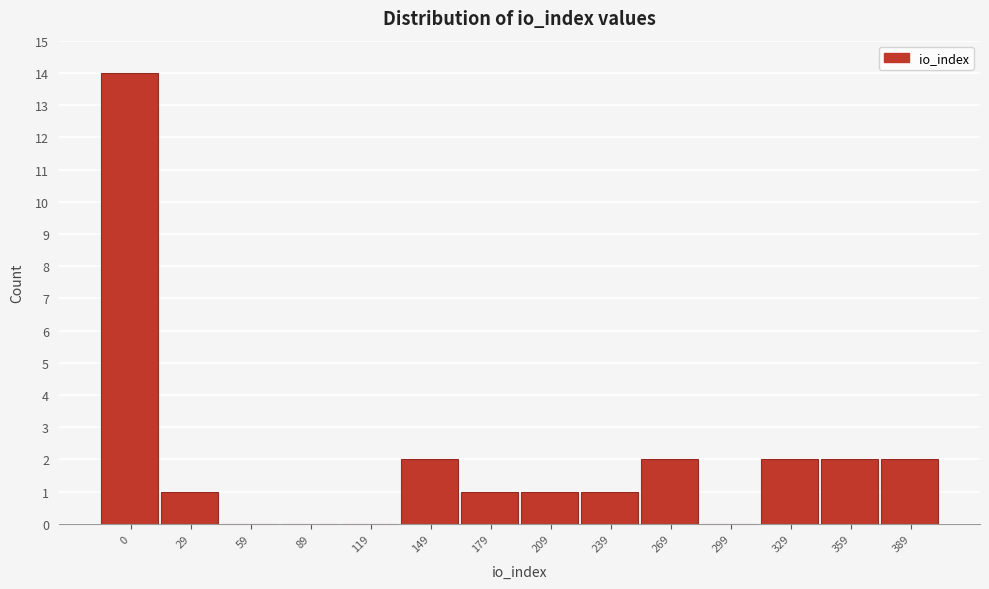

Reading right to left, list all the values displayed in this chart.

389=2	359=2	329=2	299=0	269=2	239=1	209=1	179=1	149=2	119=0	89=0	59=0	29=1	0=14